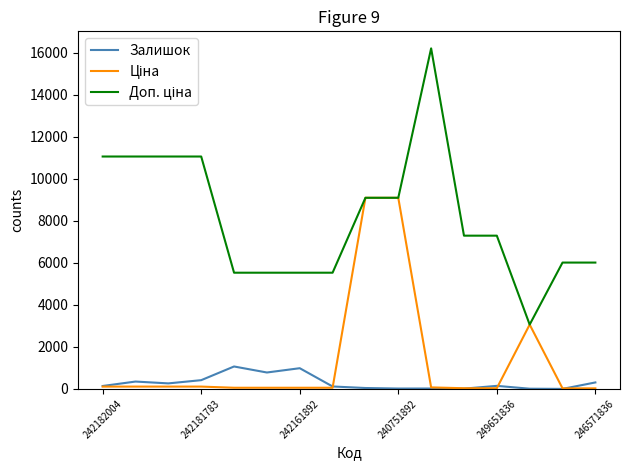

What is the greatest value displayed?

16200.0